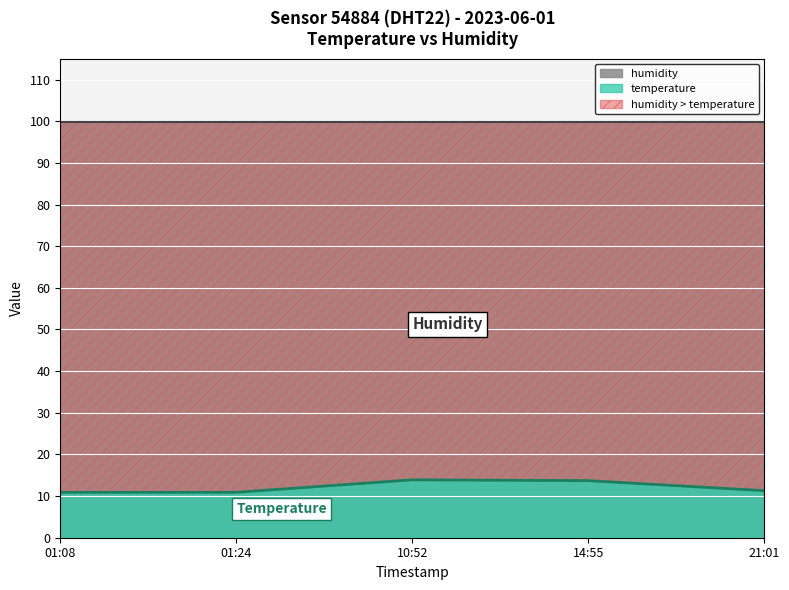

List the labels in order of value, smallest first.

01:08, 01:24, 21:01, 14:55, 10:52